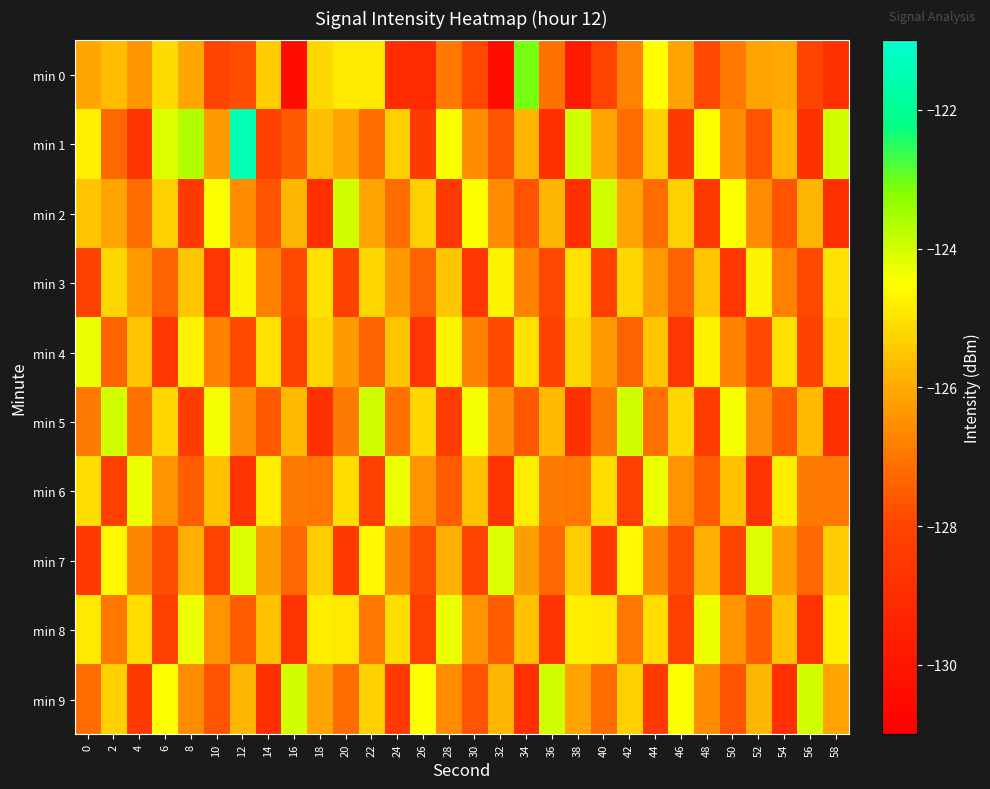

What is the maximum value shown in the chart?

-121.5